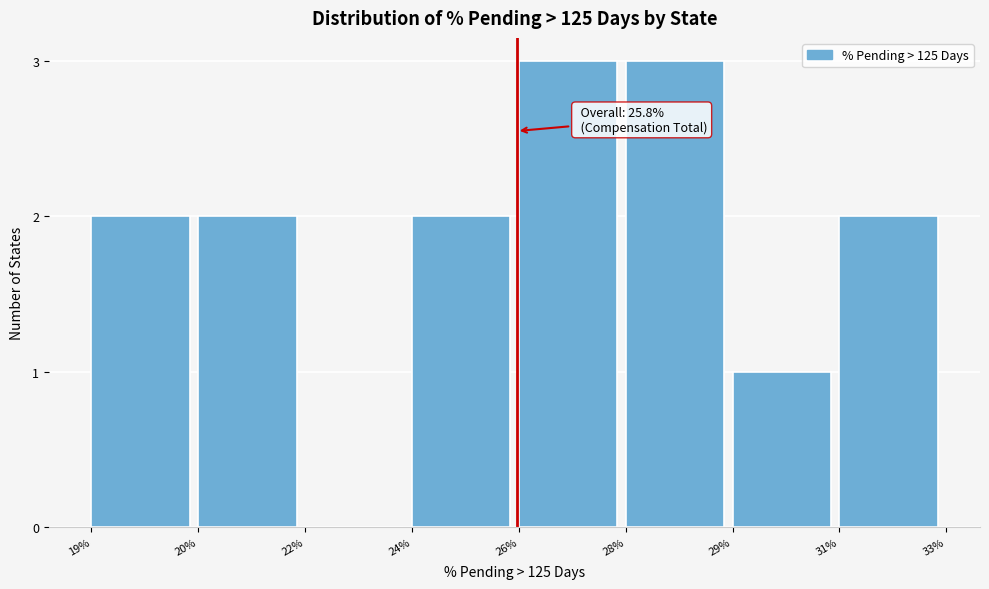

Reading left to right, what are all the values shown in this chart?

19%=2	20%=2	22%=0	24%=2	26%=3	28%=3	29%=1	31%=2